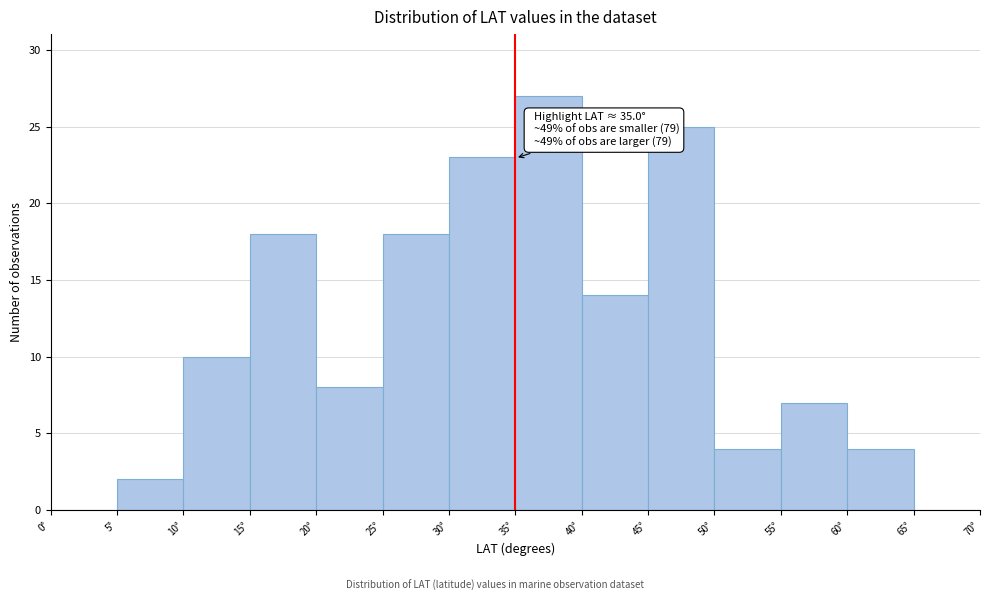

Over which range of the x-axis is the bar tallest?

35 to 40